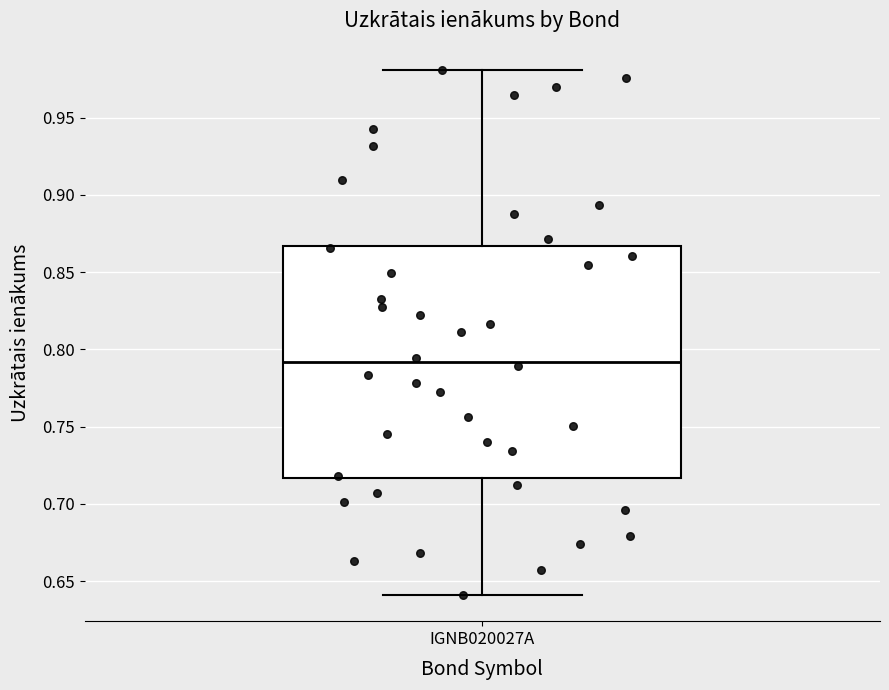

Where is the upper edge of the box for IGNB020027A on the y-axis? The values are not printed on the chart, so give them approximately, as read against the axis.

0.865